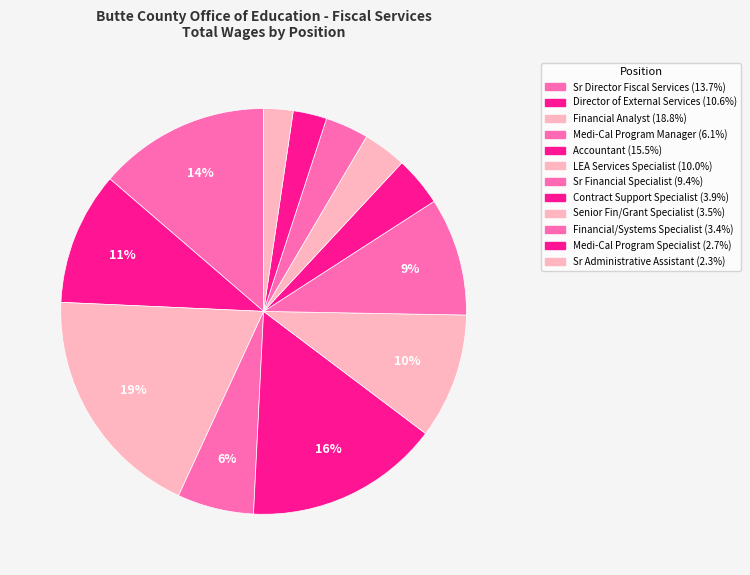

Count the number of slices in the pie.

12